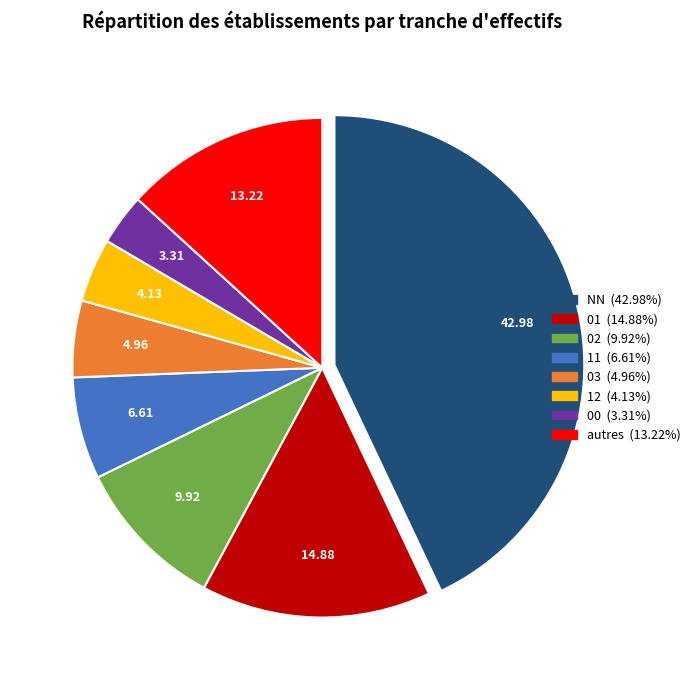

Is there any slice that represents more than half of the pie?

No